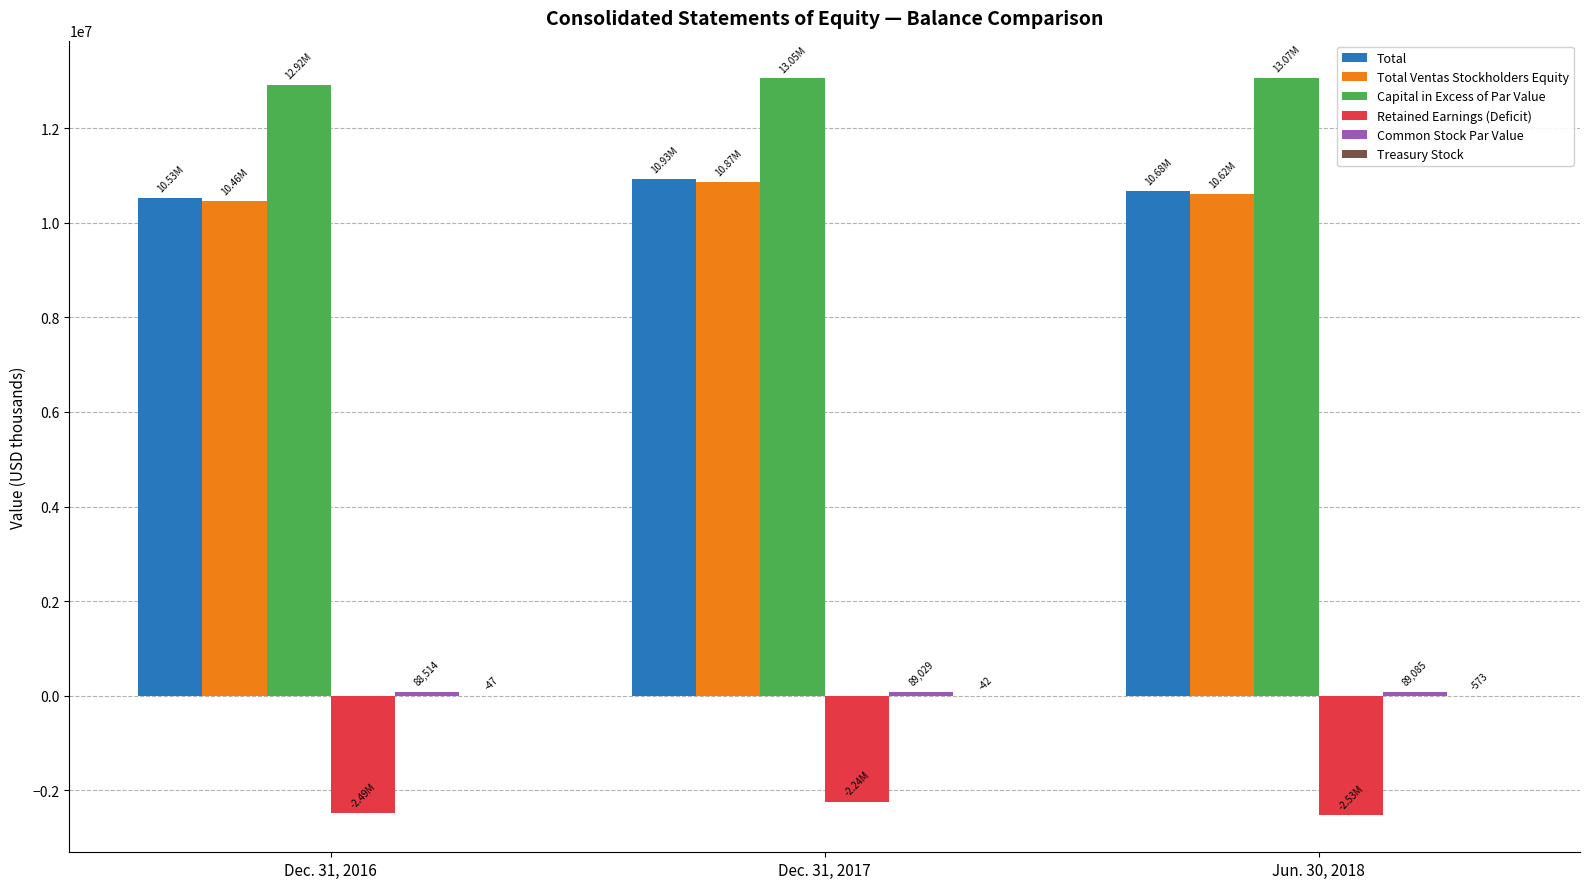

What is the sum of all Total values?

32138507